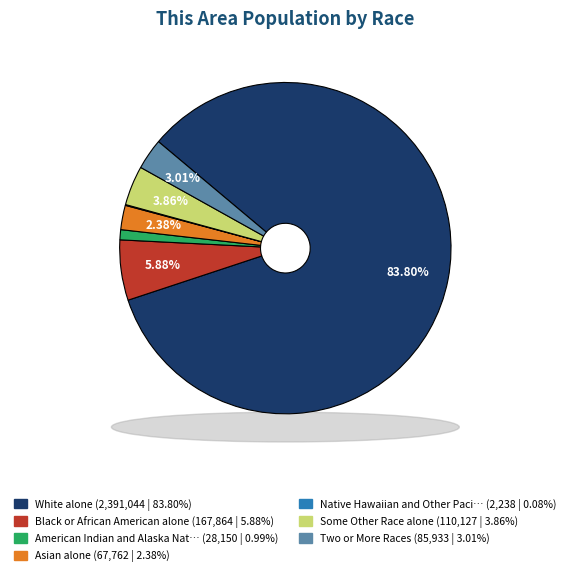

What is the majority slice?

White alone